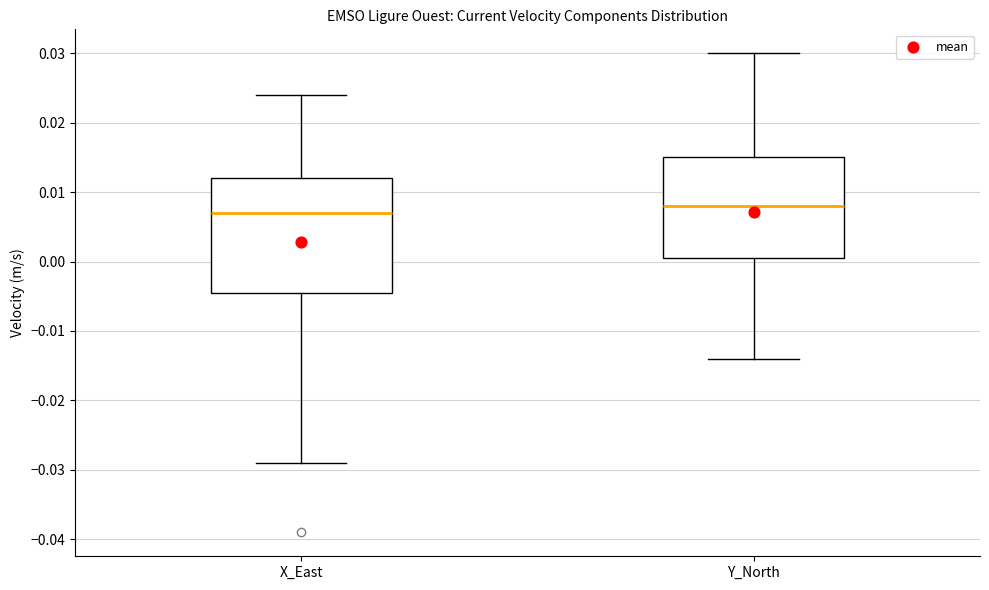

Reading left to right, read every box against the y-axis: the position of its median line, the range the box covers, and the ends of its whiskers. The values are not printed on the chart, so give them approximately, as read against the axis.

X_East: median 0.007, box -0.004 to 0.012, whiskers -0.029 to 0.024
Y_North: median 0.008, box 0.001 to 0.015, whiskers -0.014 to 0.030